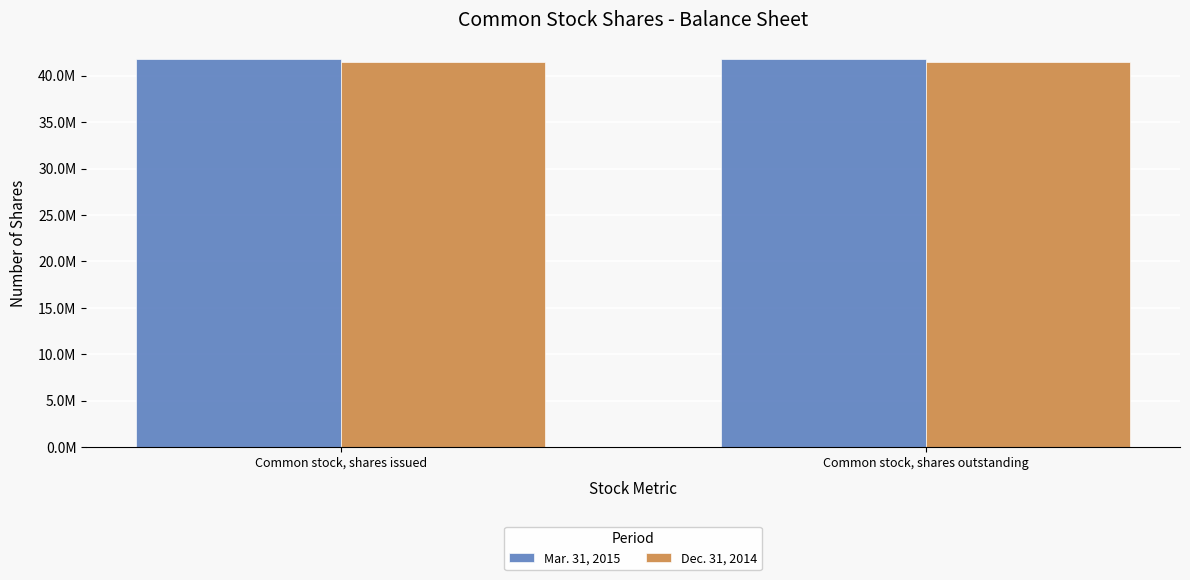

What is the label of the 1st bar from the right?

Common stock, shares outstanding